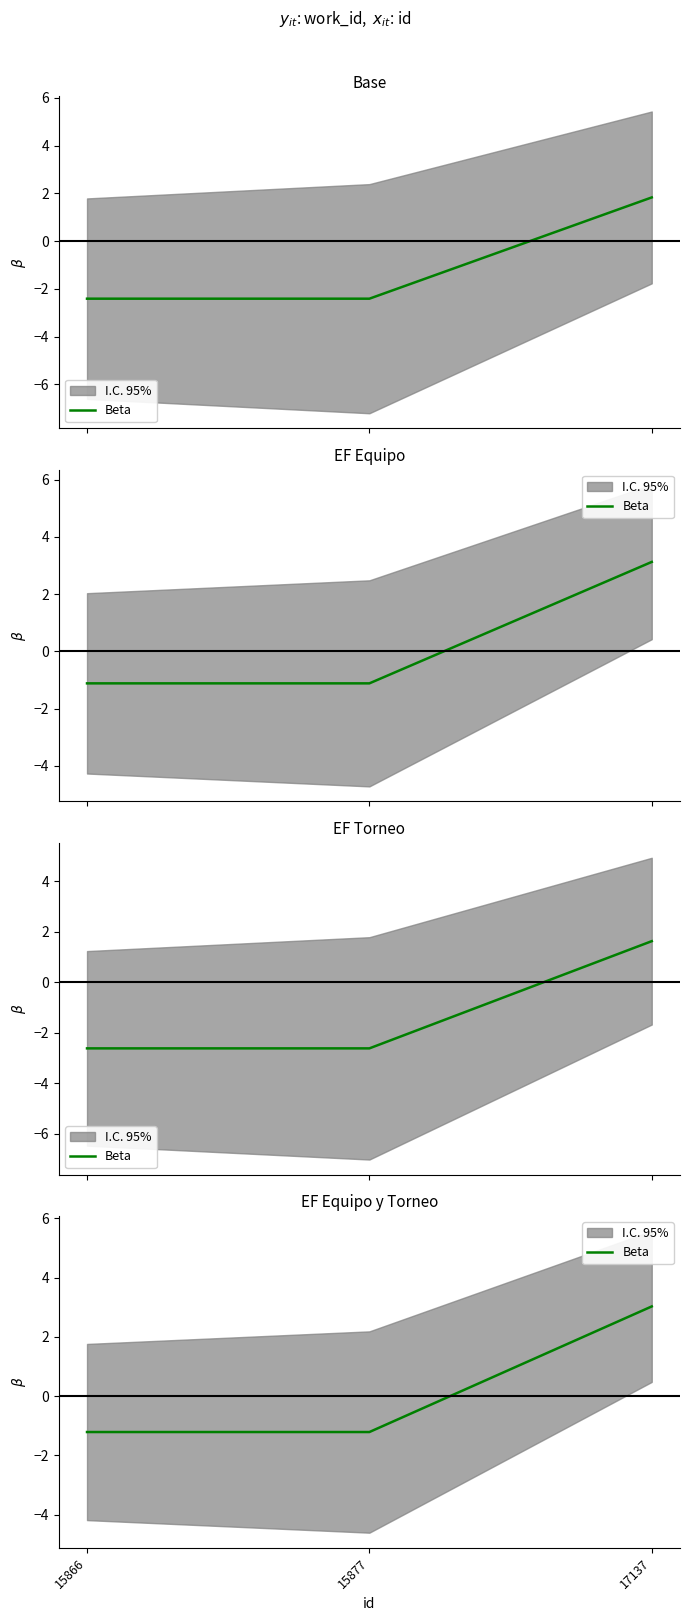

What is the value of the 2nd point from the left?

-1.2